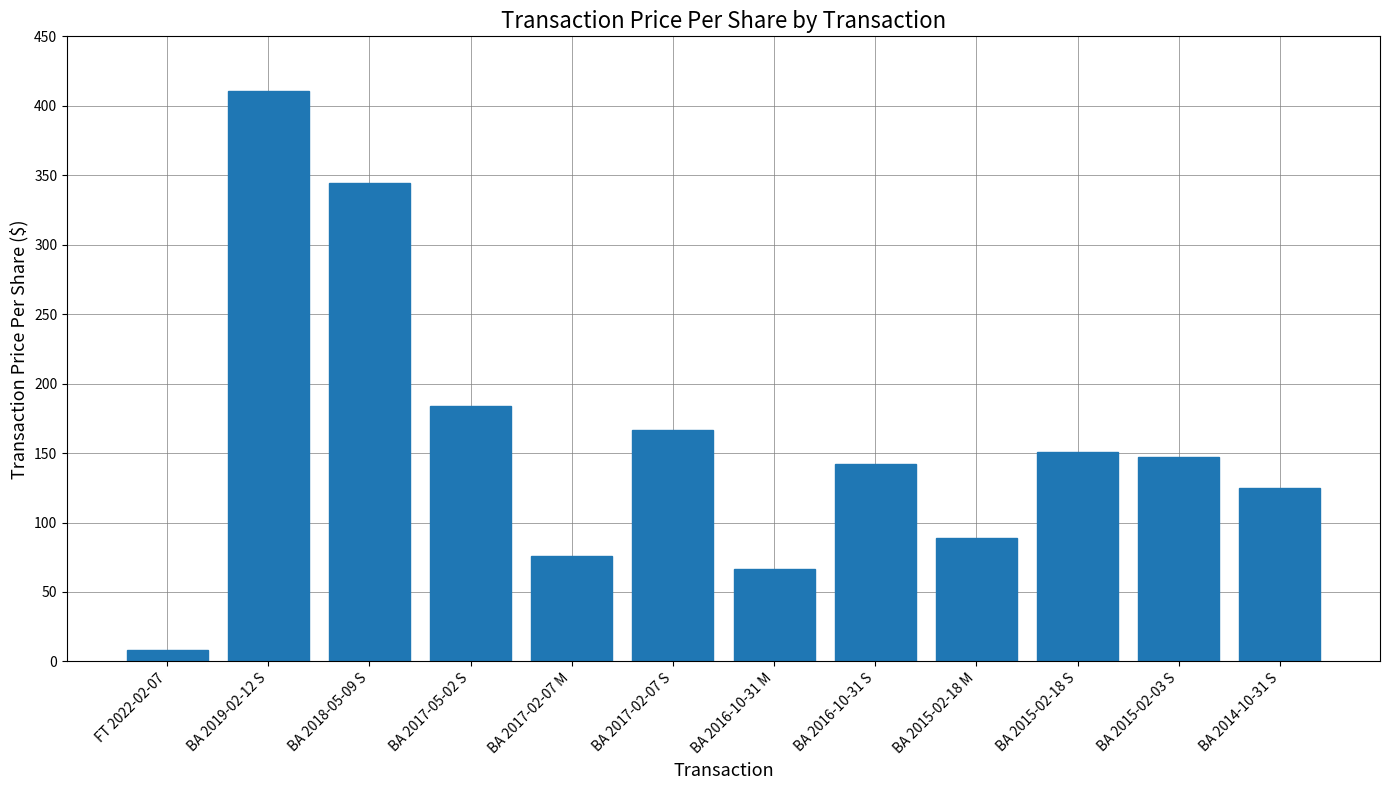

What is the difference between the second highest and minimum values?

335.8